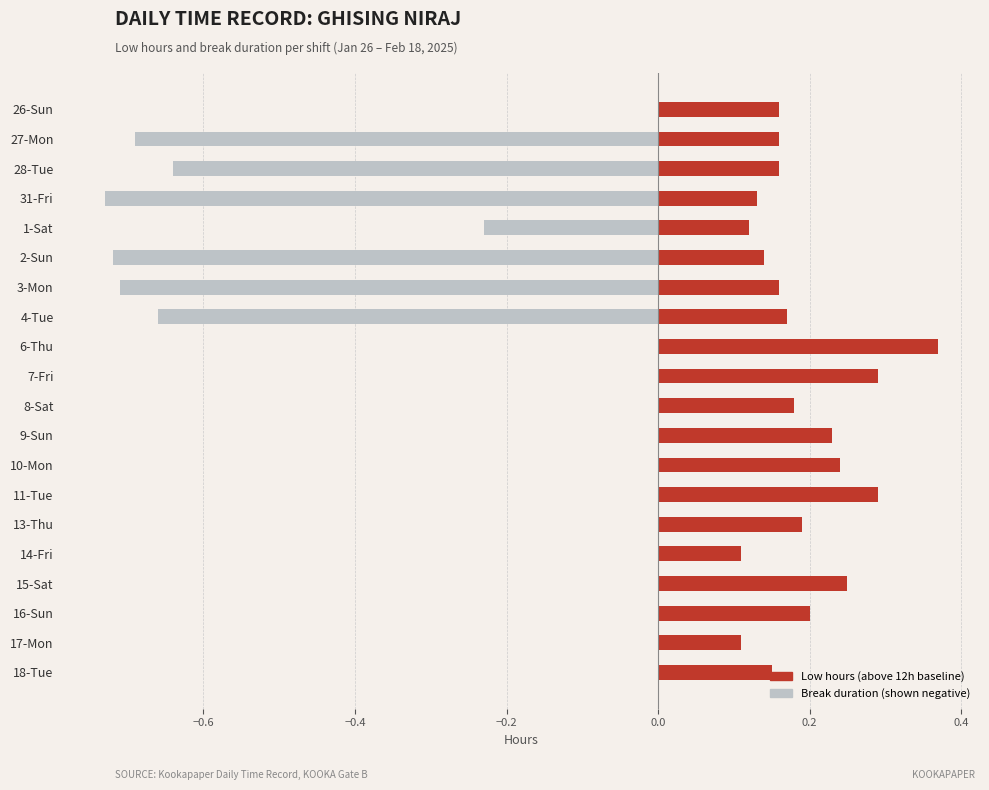

At 2-Sun, list the series in order from largest to smallest.

Low (deviation from 12h), Break Total (negative)